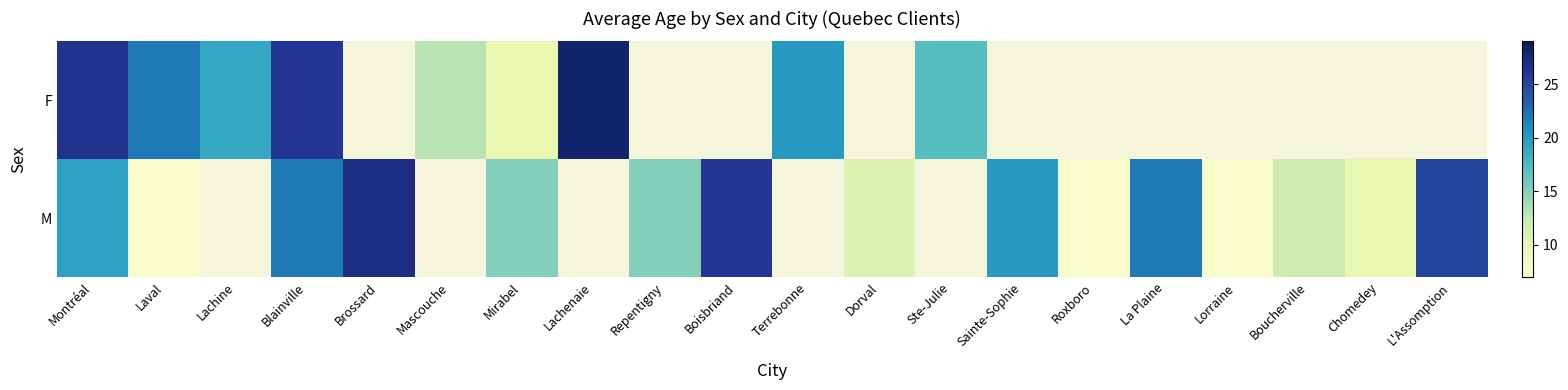

Rank the series at Boisbriand from lowest to highest value.

F, M